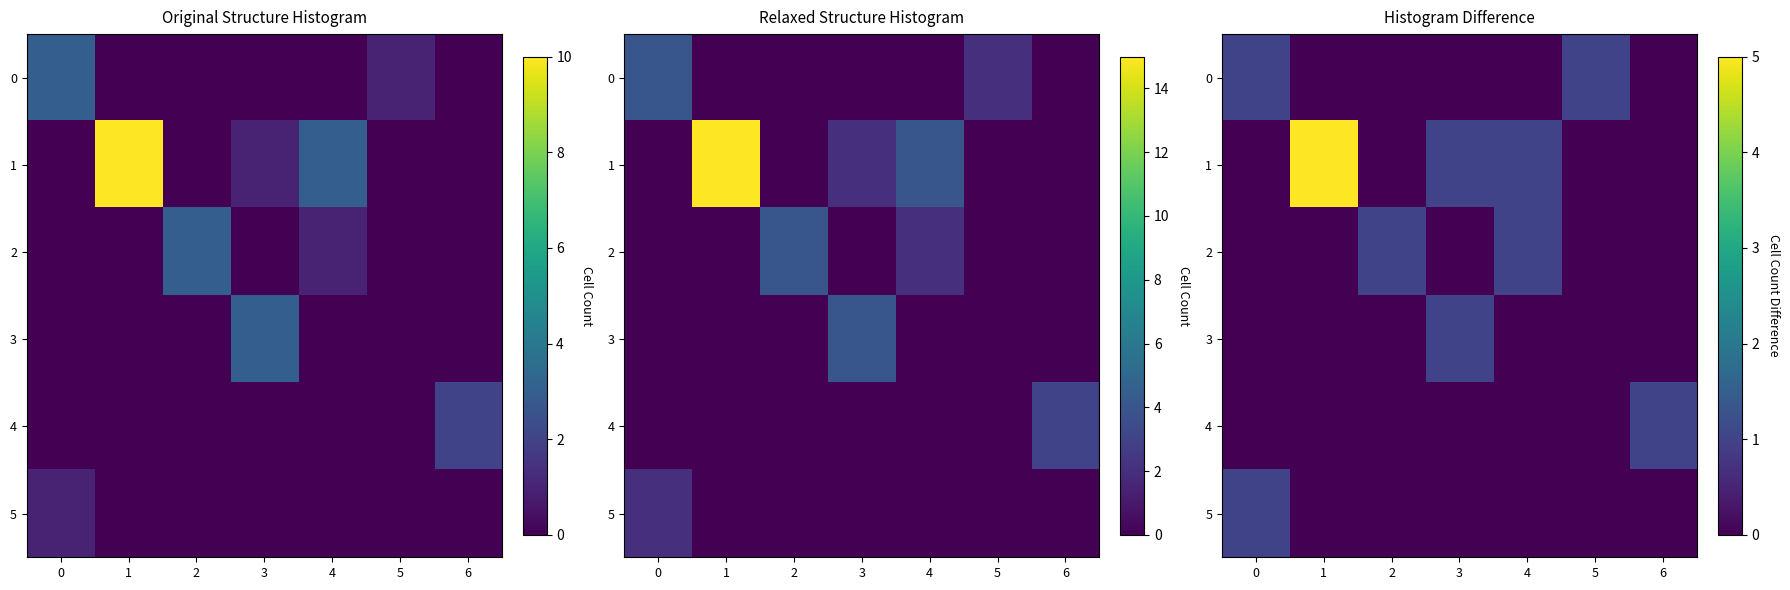

What is the difference between the highest and lowest values at 6?

1